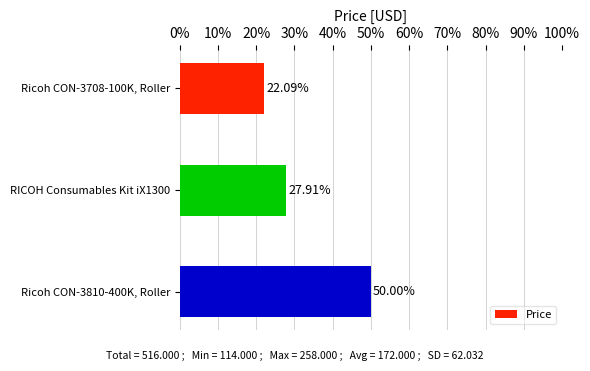

Between RICOH Consumables Kit iX1300 and Ricoh CON-3810-400K, Roller, which is larger?

Ricoh CON-3810-400K, Roller